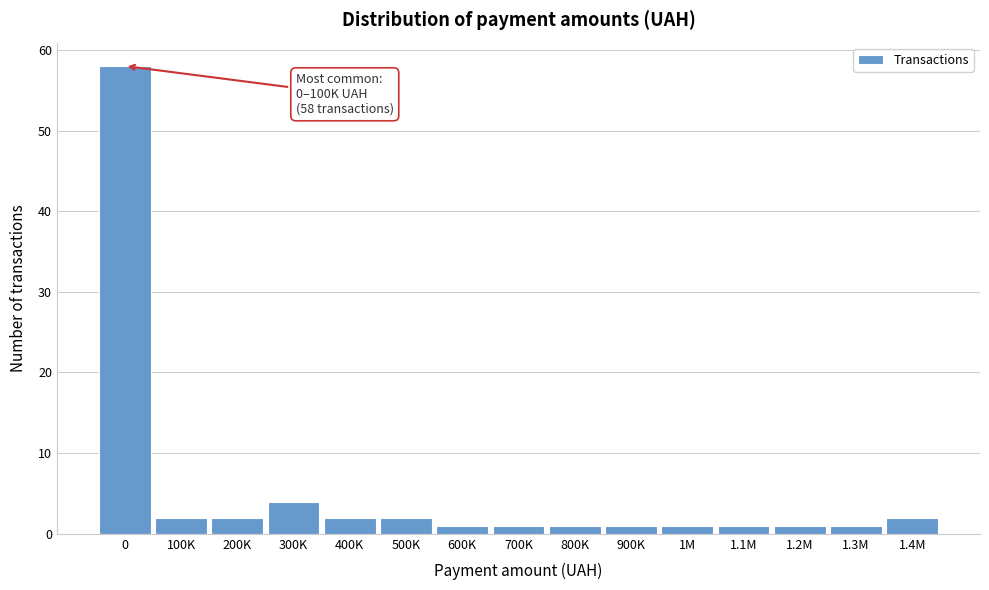

Reading left to right, extract all data points from this chart.

0=58	100K=2	200K=2	300K=4	400K=2	500K=2	600K=1	700K=1	800K=1	900K=1	1M=1	1.1M=1	1.2M=1	1.3M=1	1.4M=2